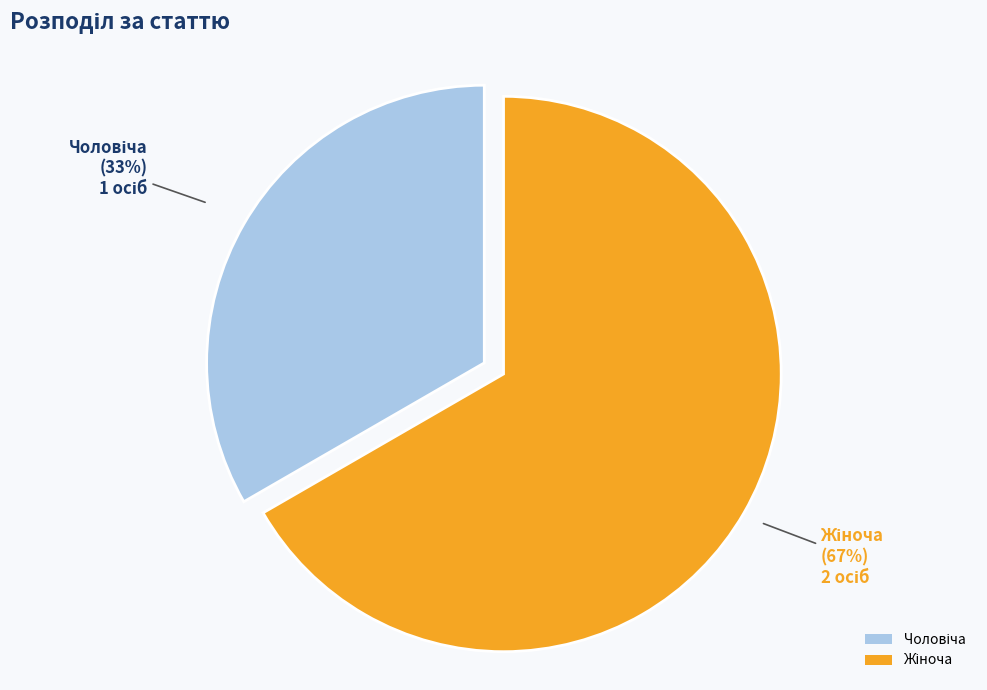

To the nearest percent, what is the average slice percentage?

50%